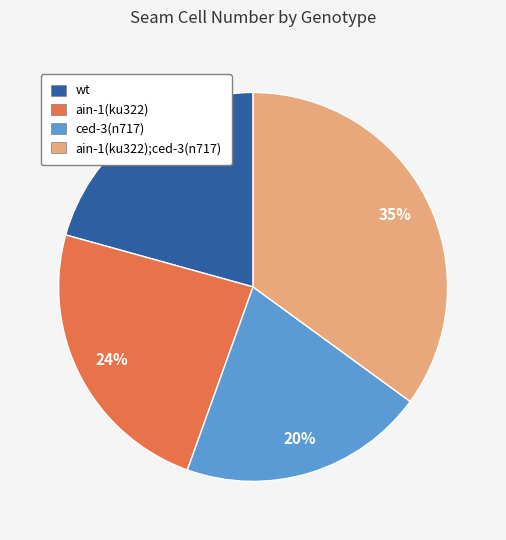

Is there a majority slice in this chart?

No